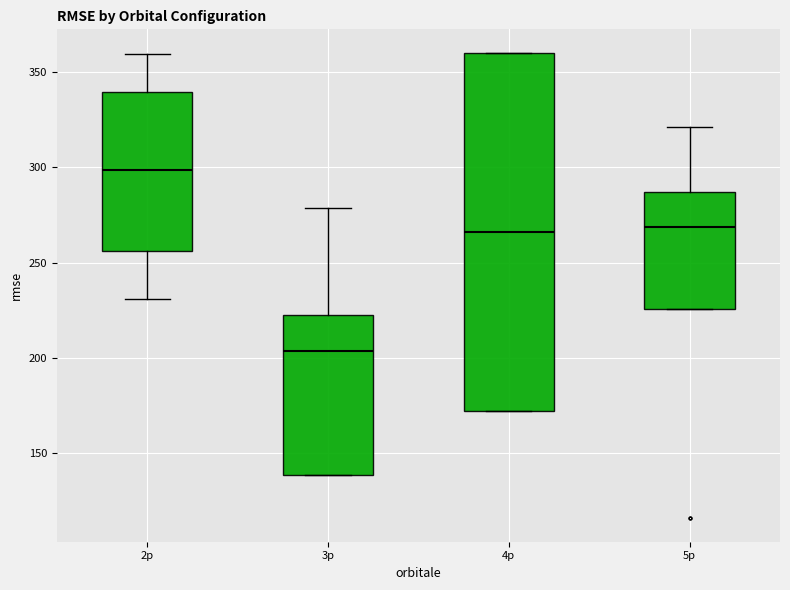

Comparing the boxes themselves (not the whiskers), which one is the tallest?

4p